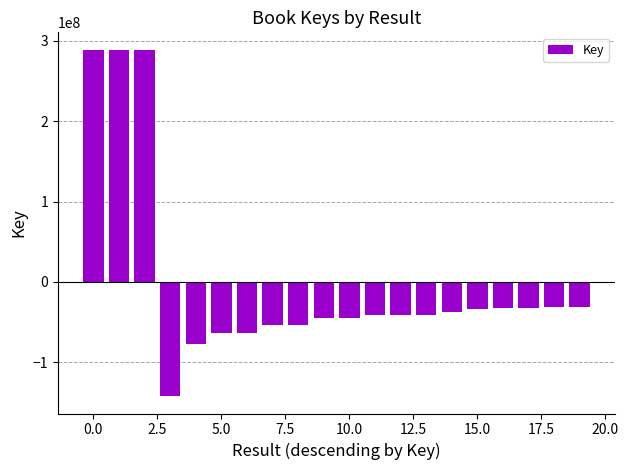

What is the minimum value shown in the chart?

-142346863.3